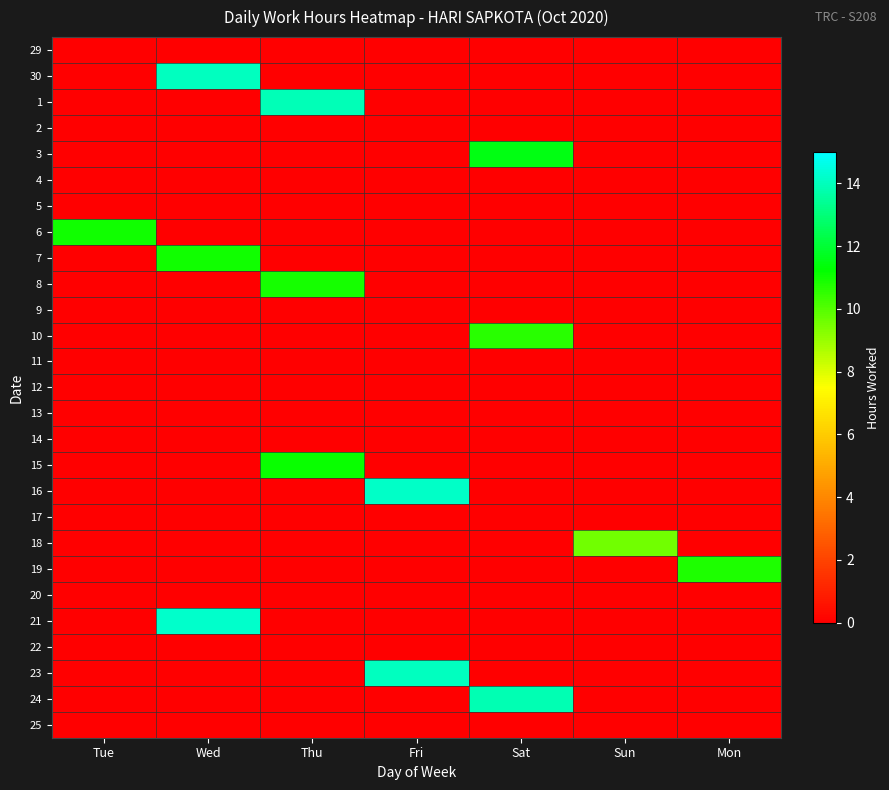

At Fri, list the series in order from smallest to largest.

29, 30, 1, 2, 3, 4, 5, 6, 7, 8, 9, 10, 11, 12, 13, 14, 15, 17, 18, 19, 20, 21, 22, 24, 25, 23, 16